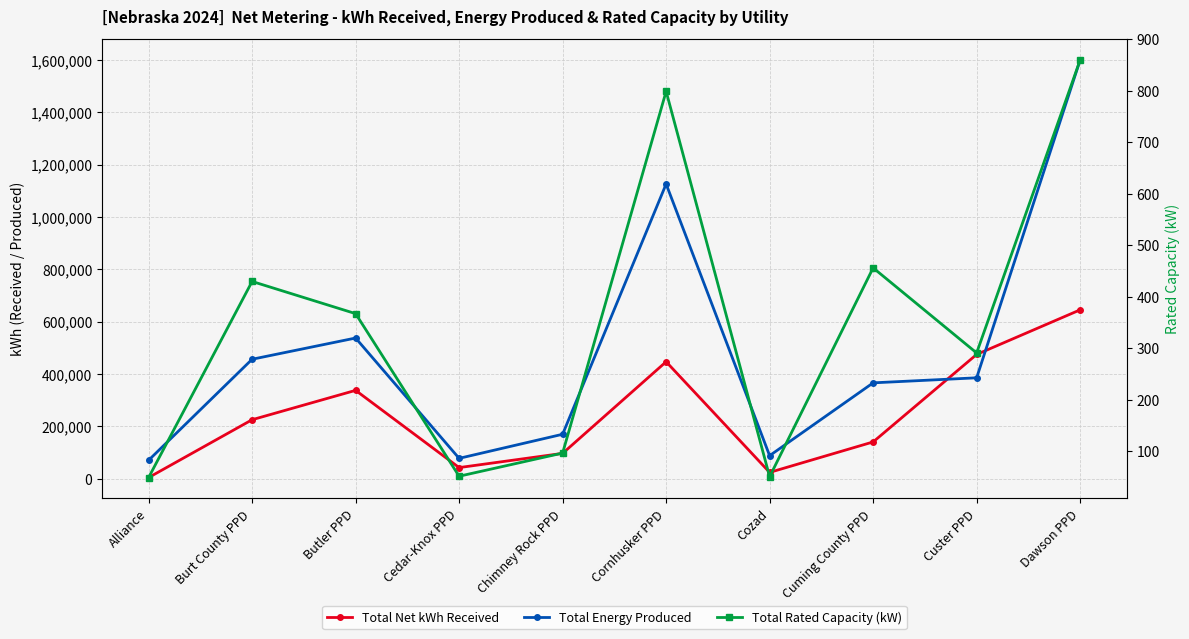

What is the label of the 5th point from the right?

Cornhusker PPD